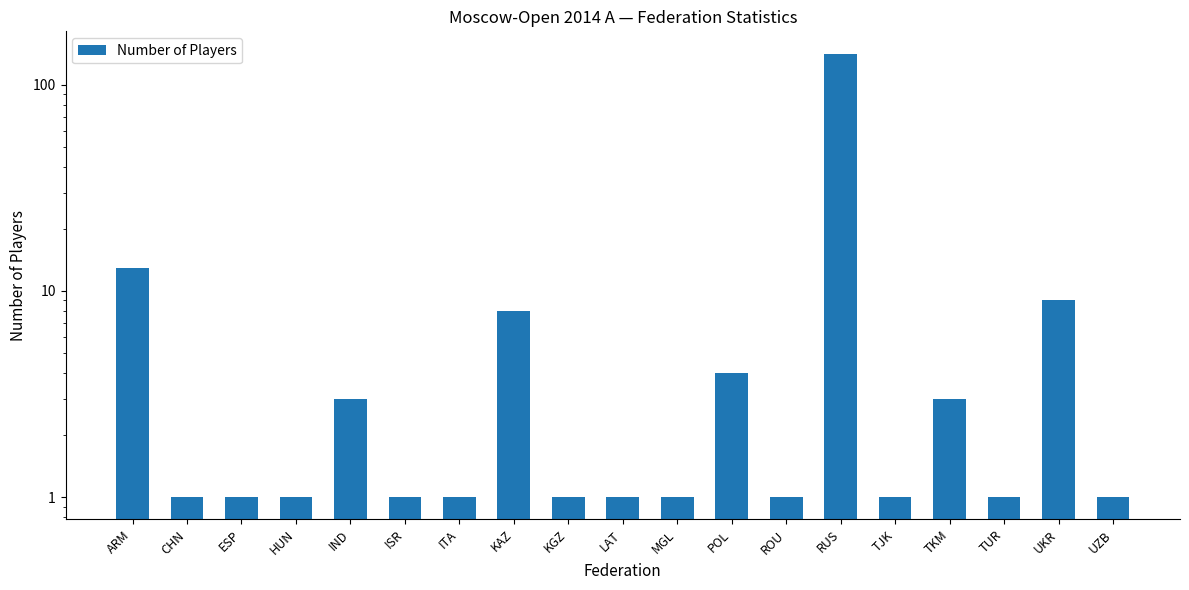

Which category has the highest value across all series?

RUS